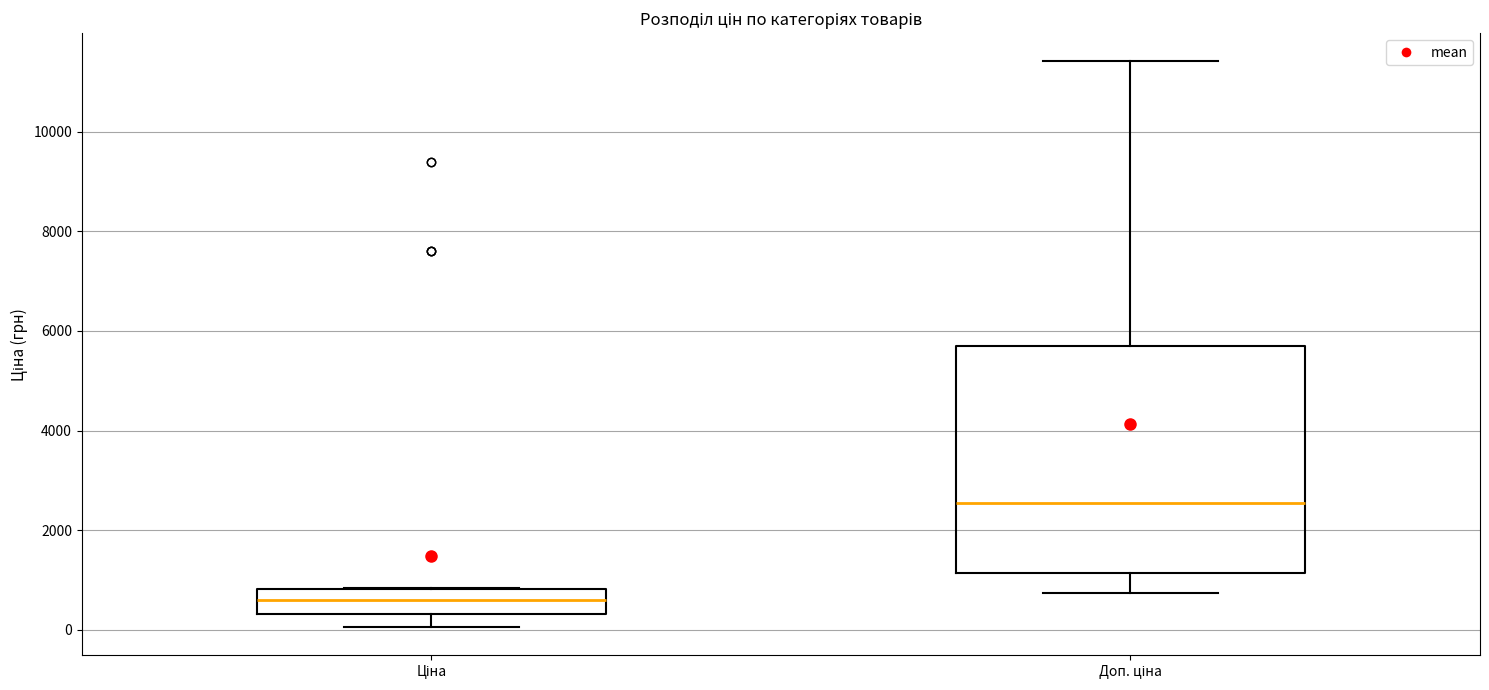

Which box has the lowest median line?

Ціна